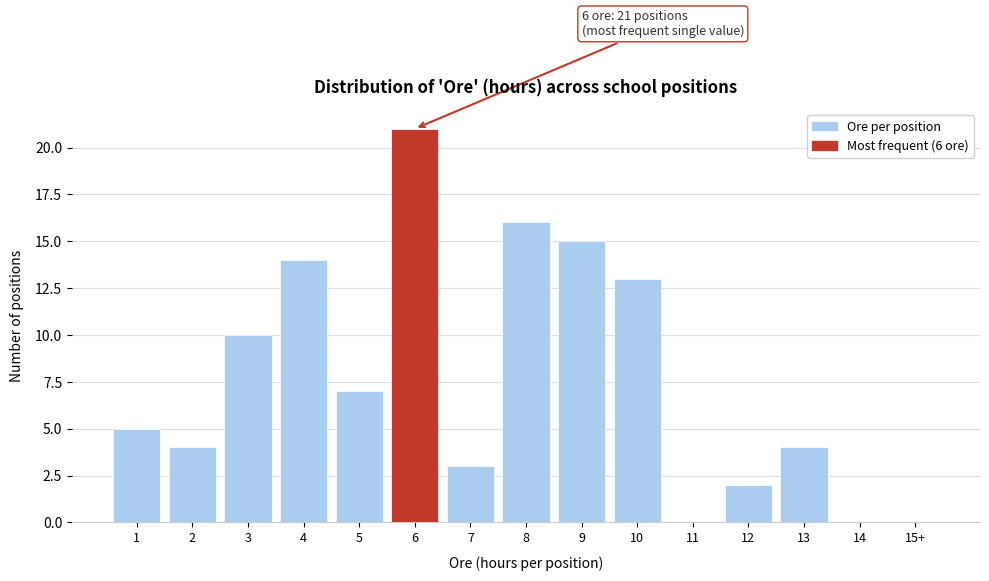

Reading left to right, list all the values displayed in this chart.

1=5	2=4	3=10	4=14	5=7	6=21	7=3	8=16	9=15	10=13	11=0	12=2	13=4	14=0	15+=0